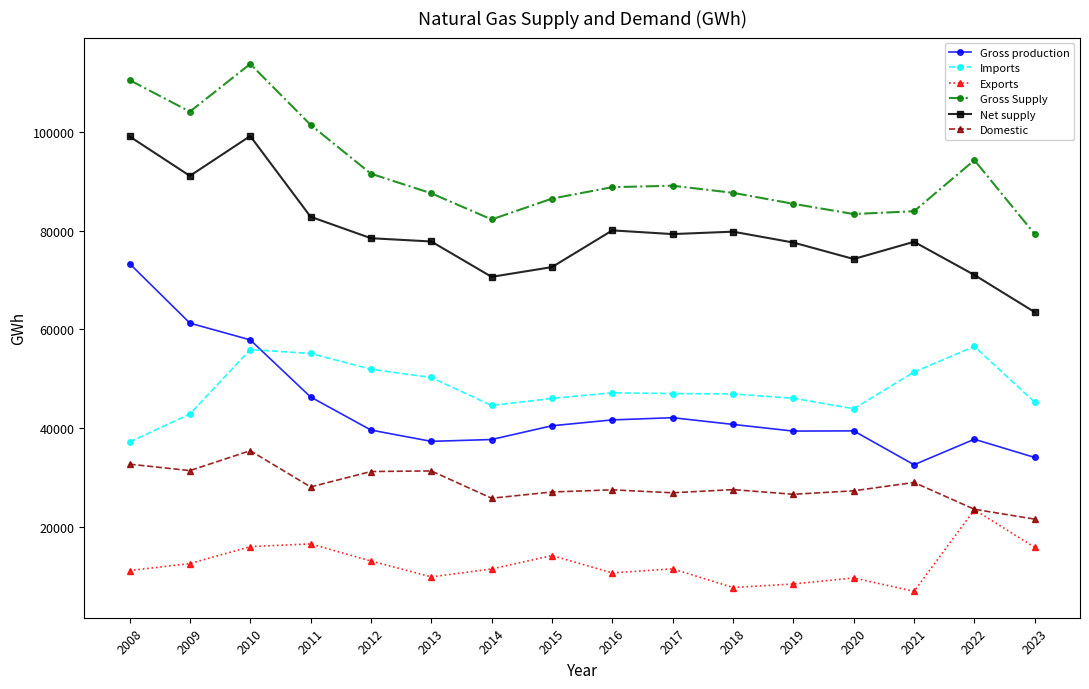

What value does the Domestic series have at 2023?

21554.5